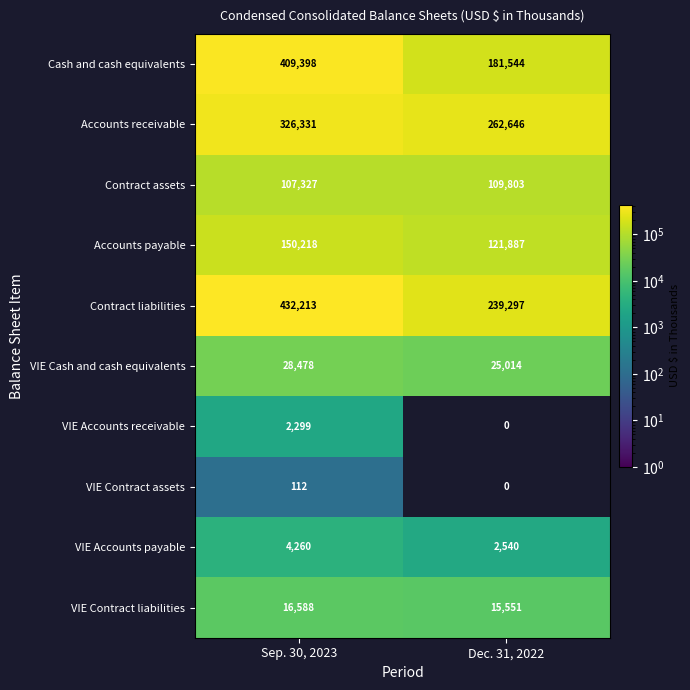

At which category is the sum across all series the highest?

Sep. 30, 2023